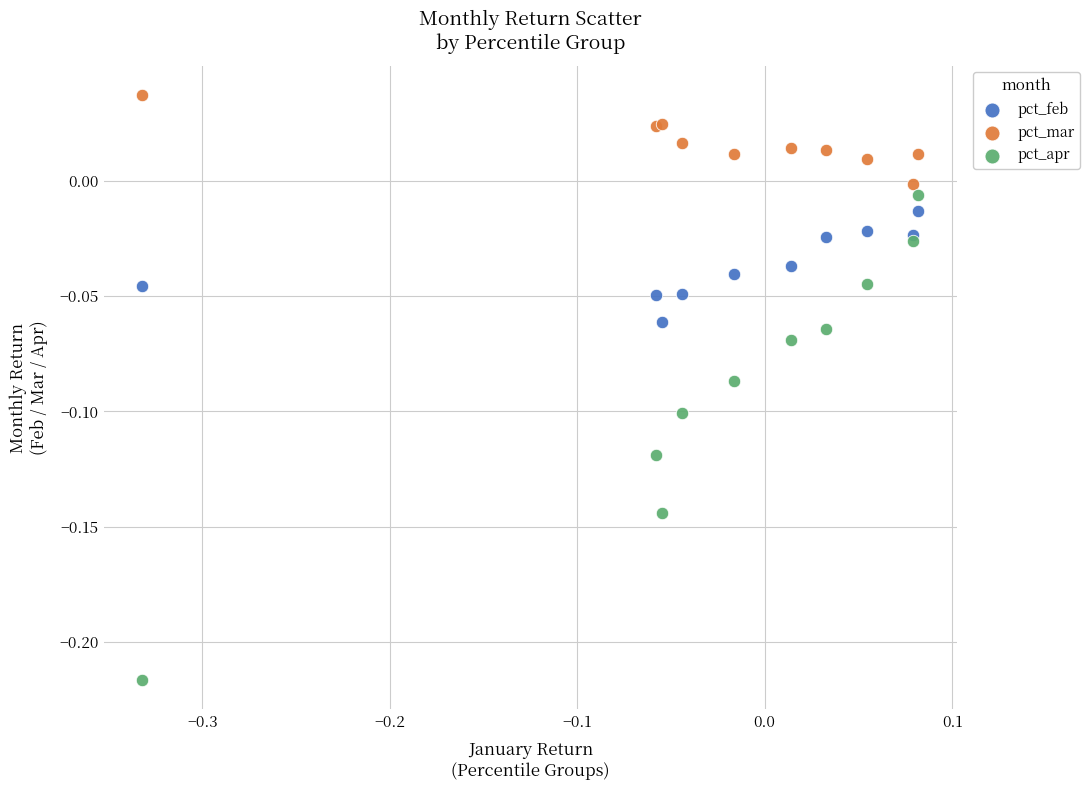

Which series has the largest Y range (max minus min)?

pct_apr